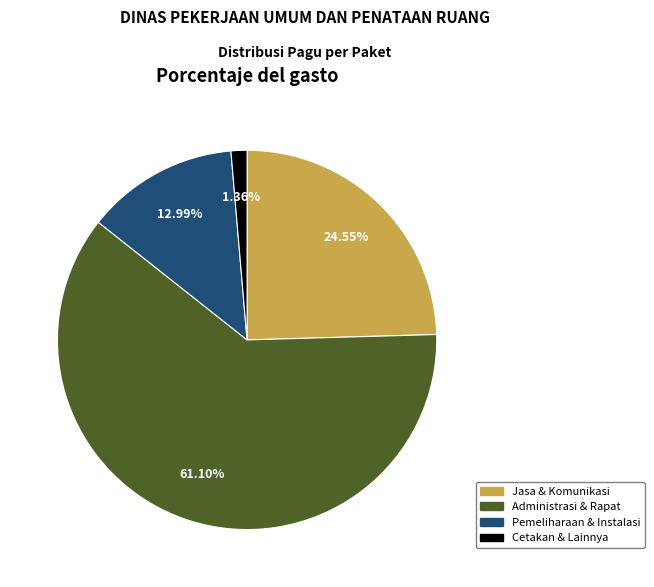

To the nearest percent, what is the difference between the largest and smallest slice percentages?

60%